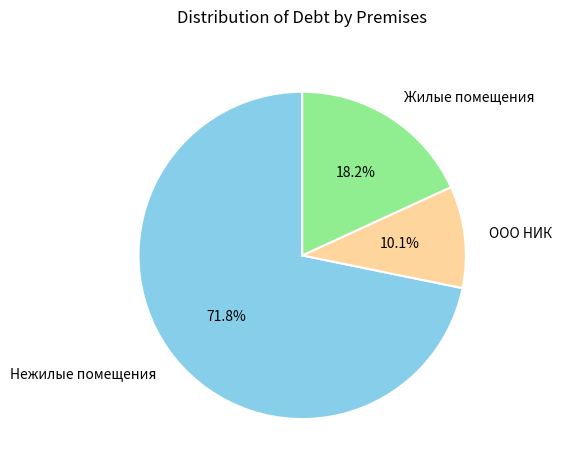

Which has a higher value, Жилые помещения or Нежилые помещения?

Нежилые помещения